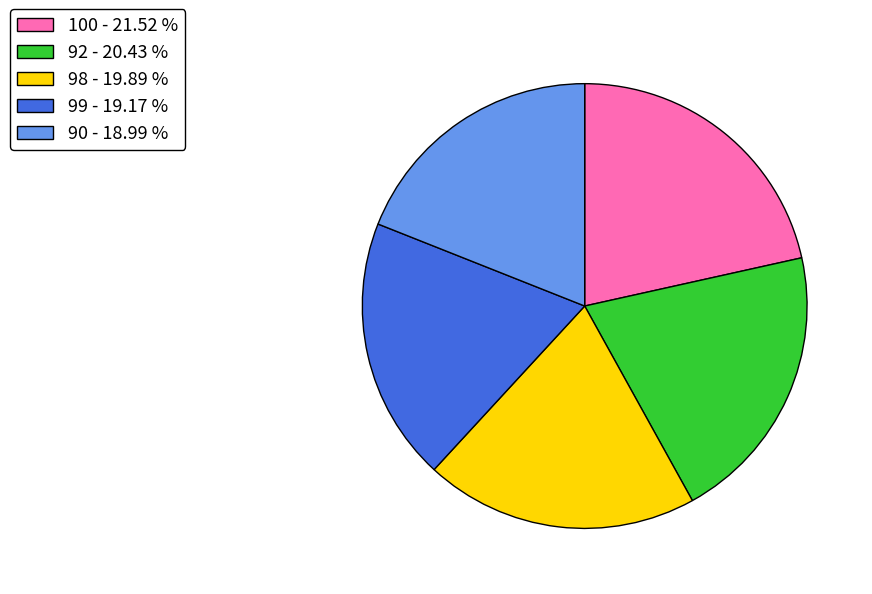

Is there any slice that represents more than half of the pie?

No